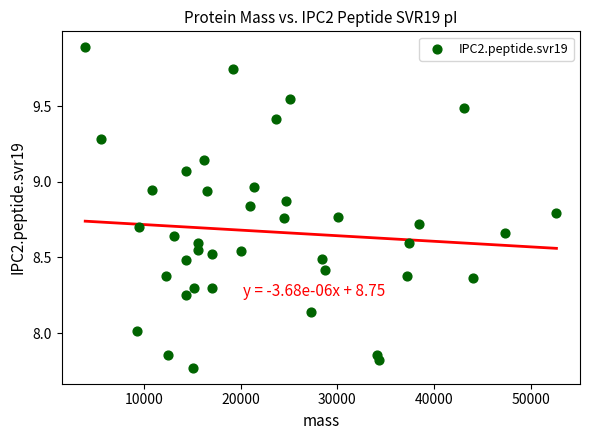

What is the range of Y values (max minus min)?

2.1